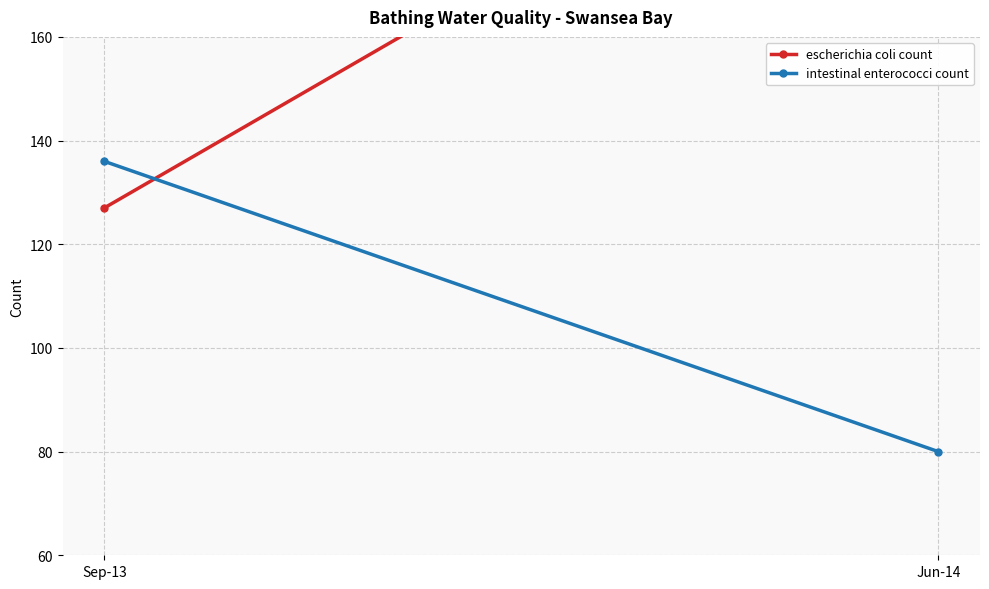

How many lines are shown in the chart?

2